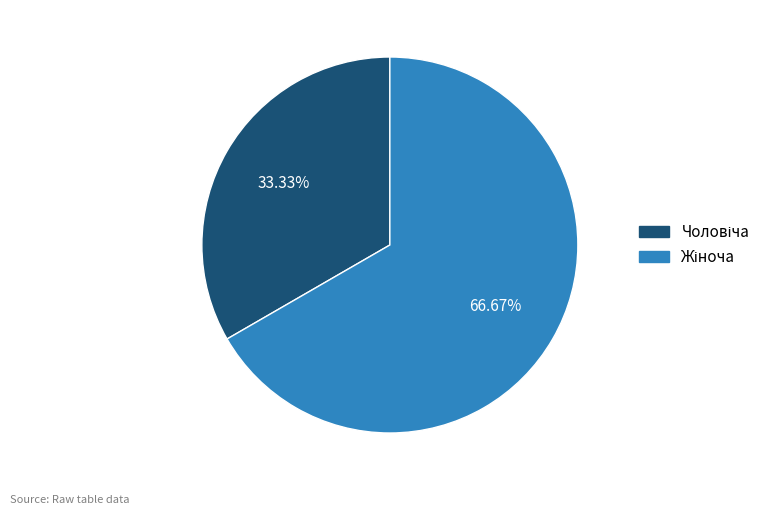

Is there a majority slice in this chart?

Yes